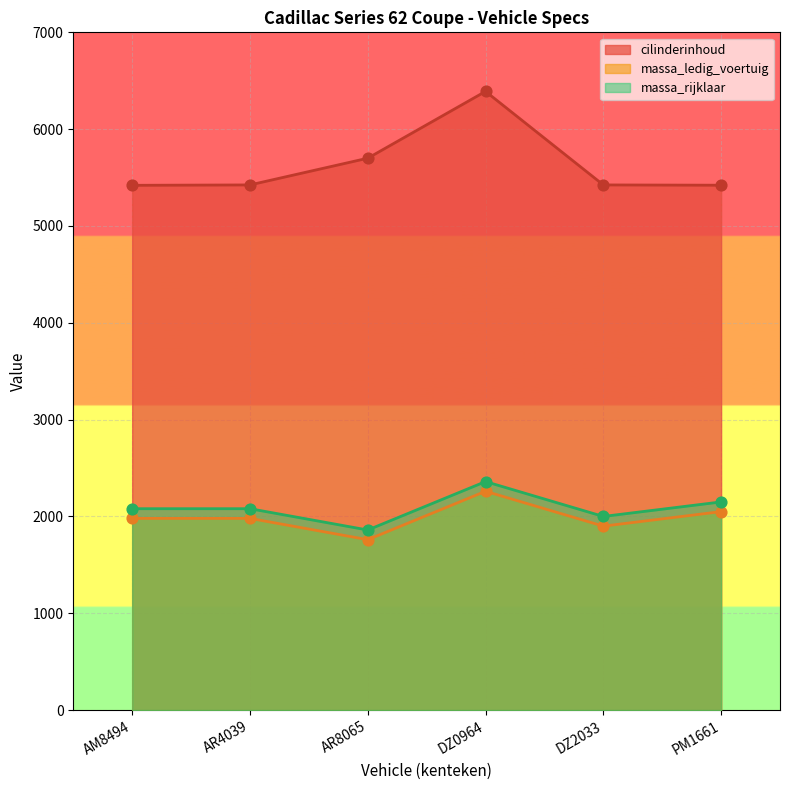

What is the total value across all series at AR8065?

9320